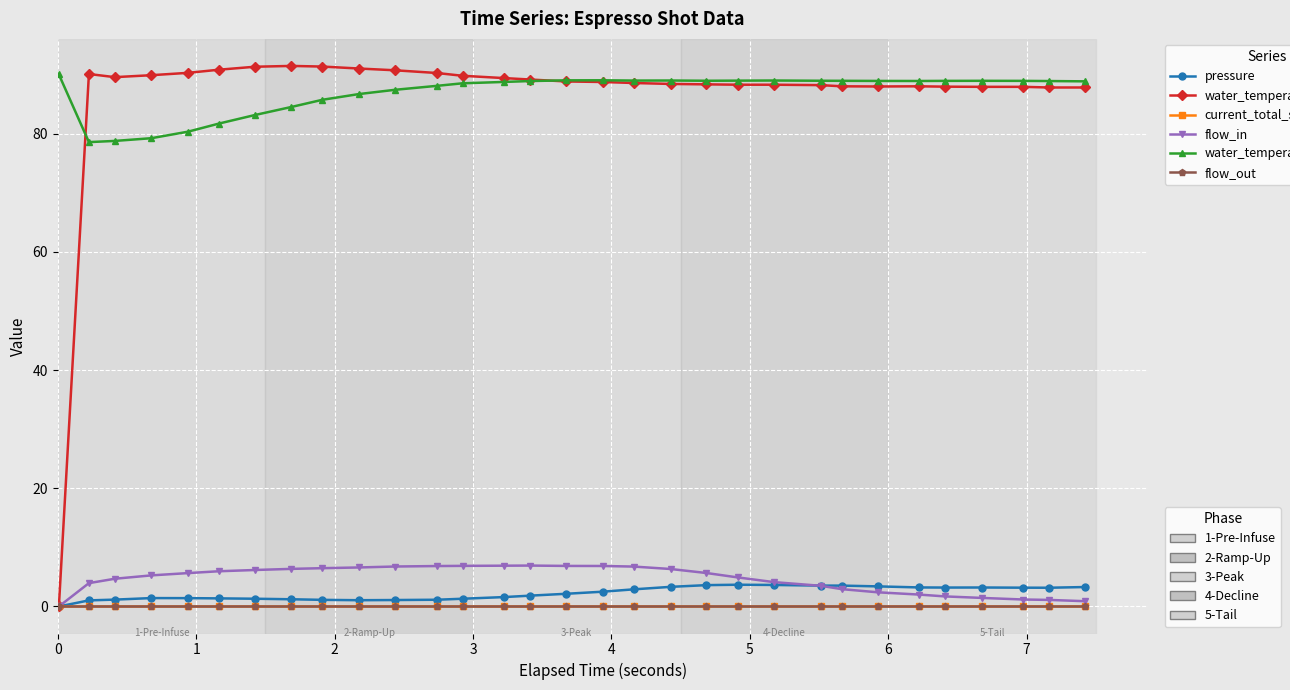

Is this an area chart (filled region under the line)?

No